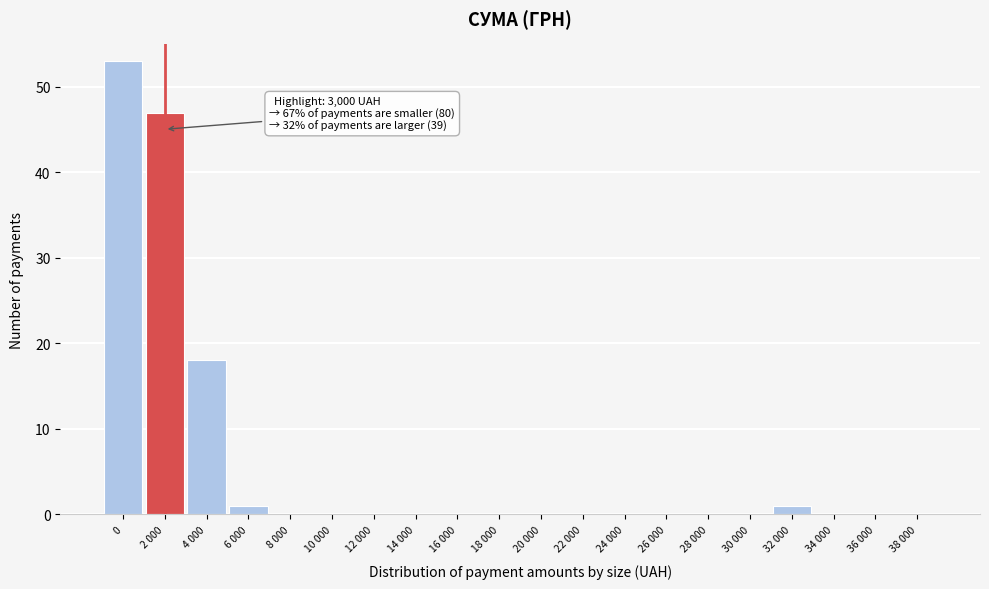

Reading left to right, extract all data points from this chart.

0=53	2 000=47	4 000=18	6 000=1	8 000=0	10 000=0	12 000=0	14 000=0	16 000=0	18 000=0	20 000=0	22 000=0	24 000=0	26 000=0	28 000=0	30 000=0	32 000=1	34 000=0	36 000=0	38 000=0